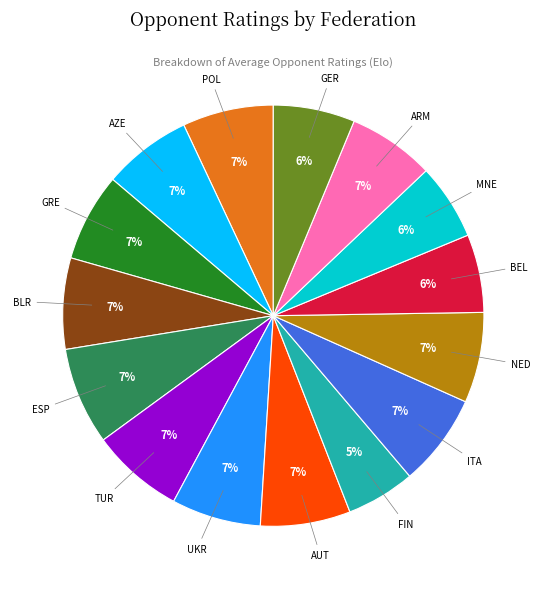

How many slices are in this pie chart?

15